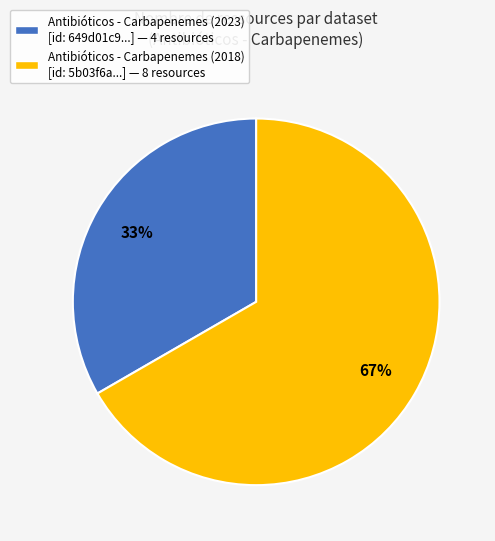

How many slices are in this pie chart?

2